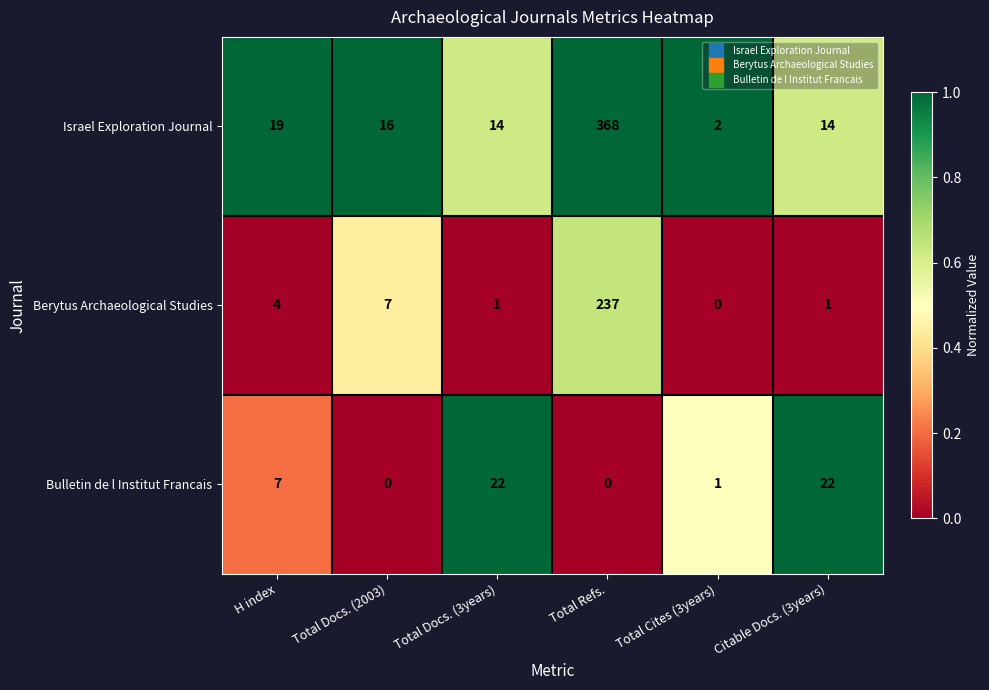

What is the difference between the second highest and second lowest values in the Berytus Archaeological Studies series?

6